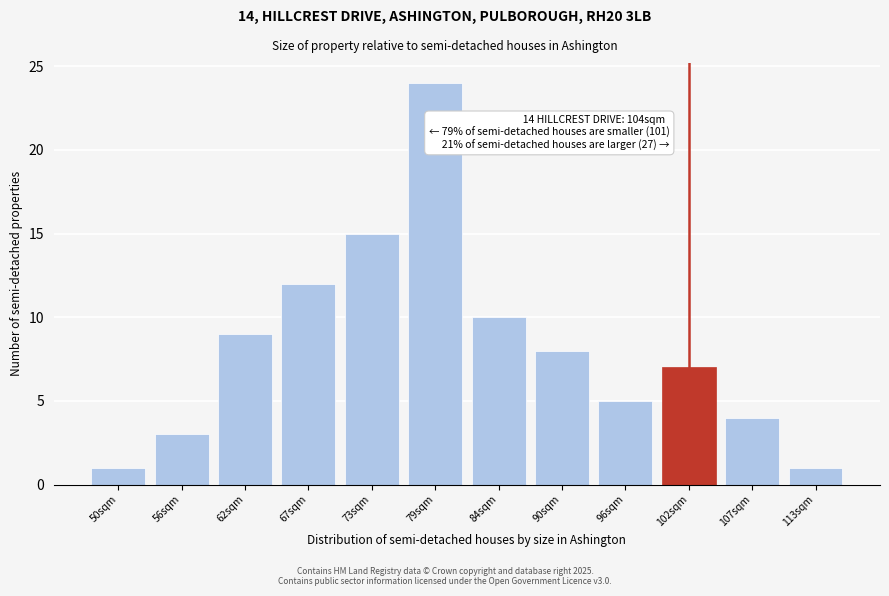

Reading right to left, list all the values displayed in this chart.

113sqm=1	107sqm=4	102sqm=7	96sqm=5	90sqm=8	84sqm=10	79sqm=24	73sqm=15	67sqm=12	62sqm=9	56sqm=3	50sqm=1